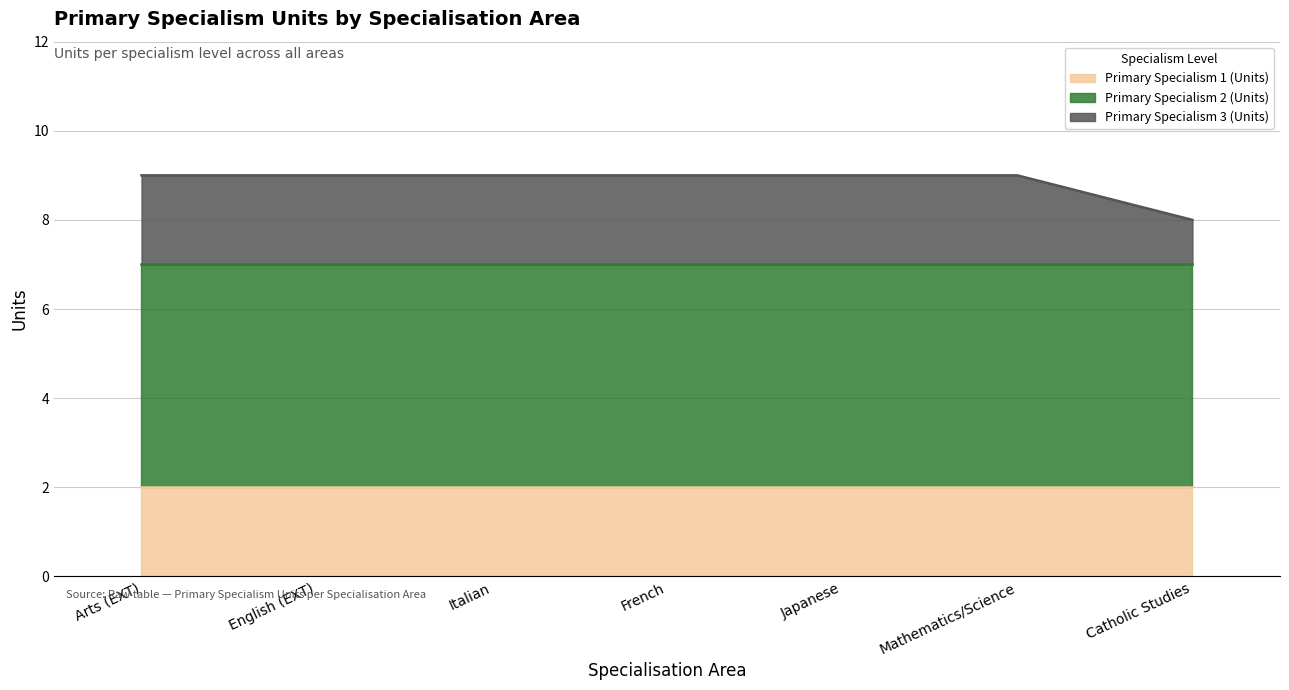

What are all the series names shown in the legend?

Primary Specialism 1 (Units), Primary Specialism 2 (Units), Primary Specialism 3 (Units)